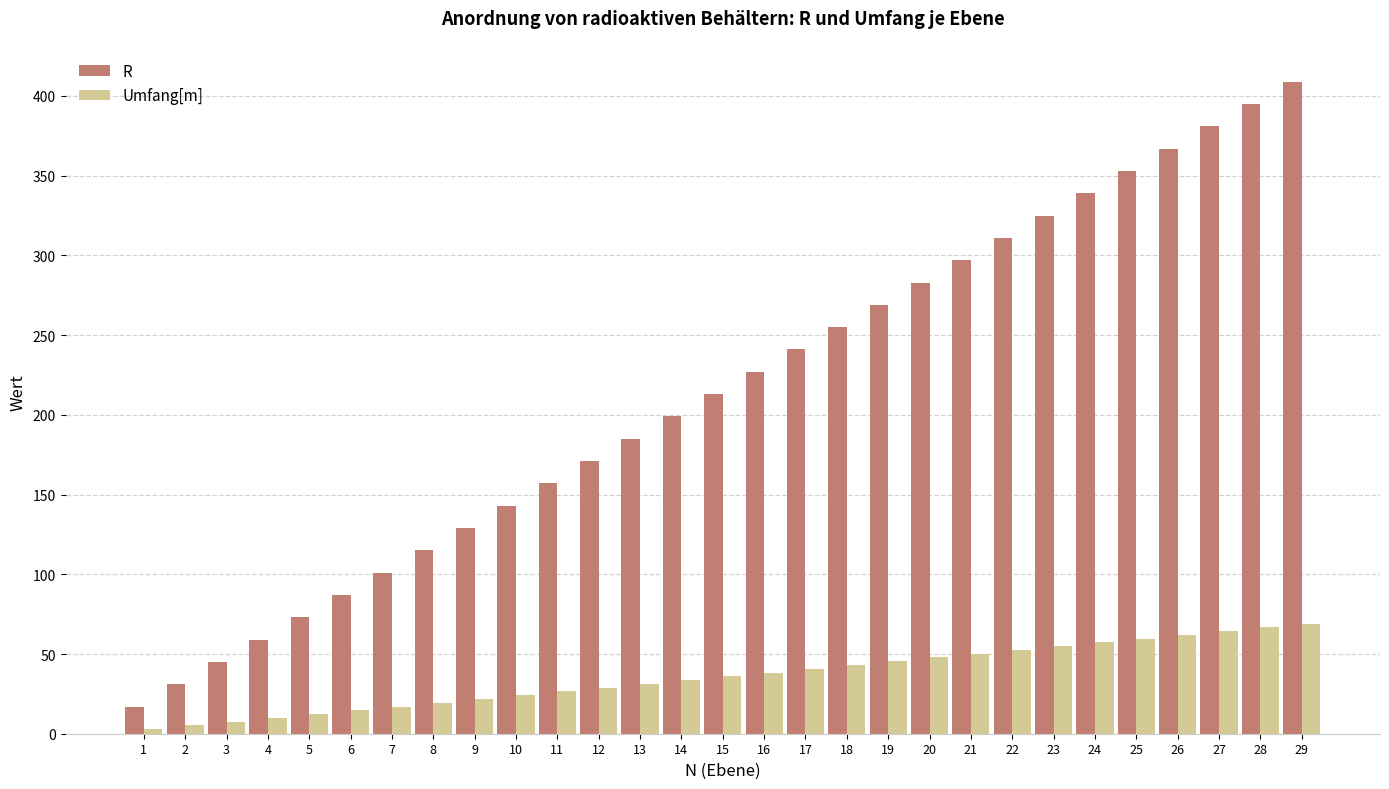

Count the number of data series in this chart.

2